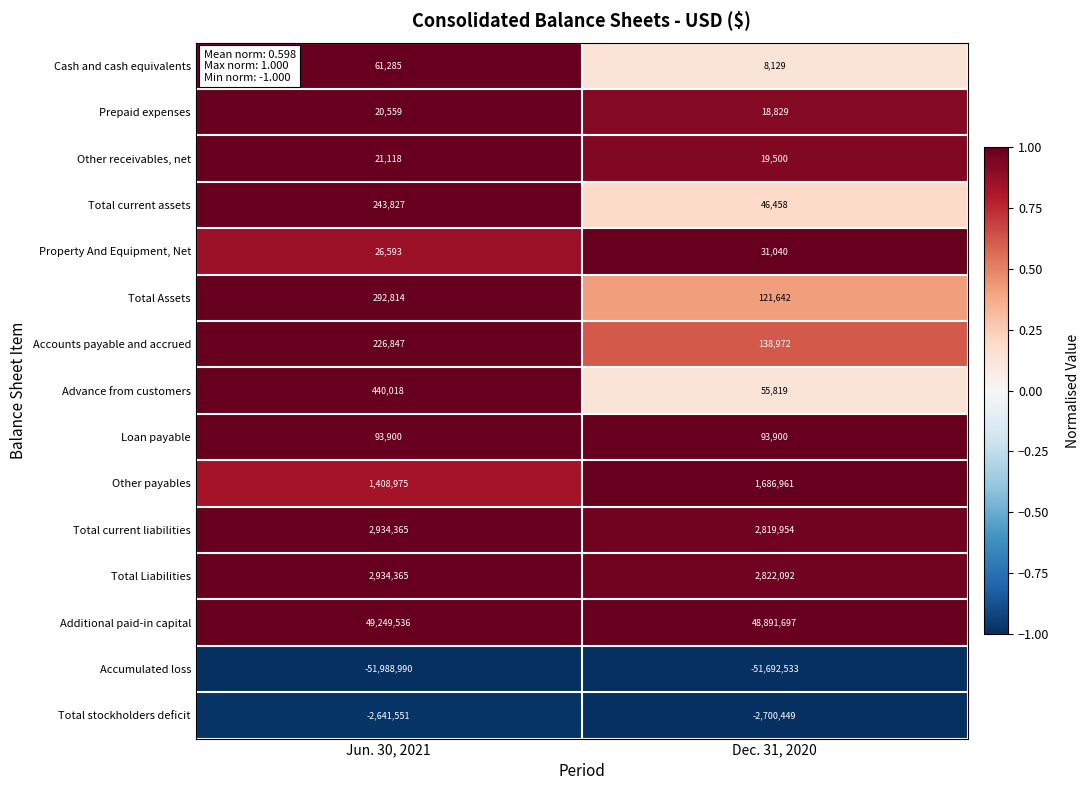

Which category has the lowest value in the Advance from customers series?

Dec. 31, 2020